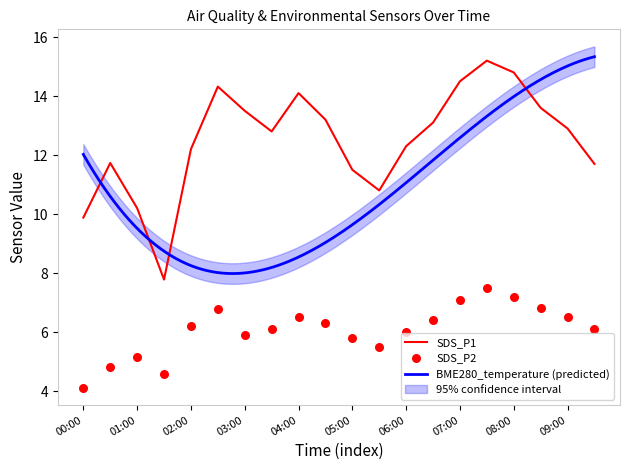

Which series has the largest total across all categories?

SDS_P1